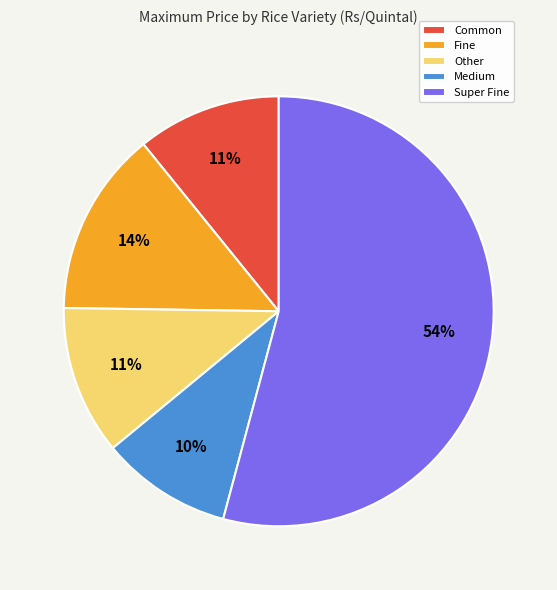

To the nearest percent, what is the combined percentage of Other and Common?

22%